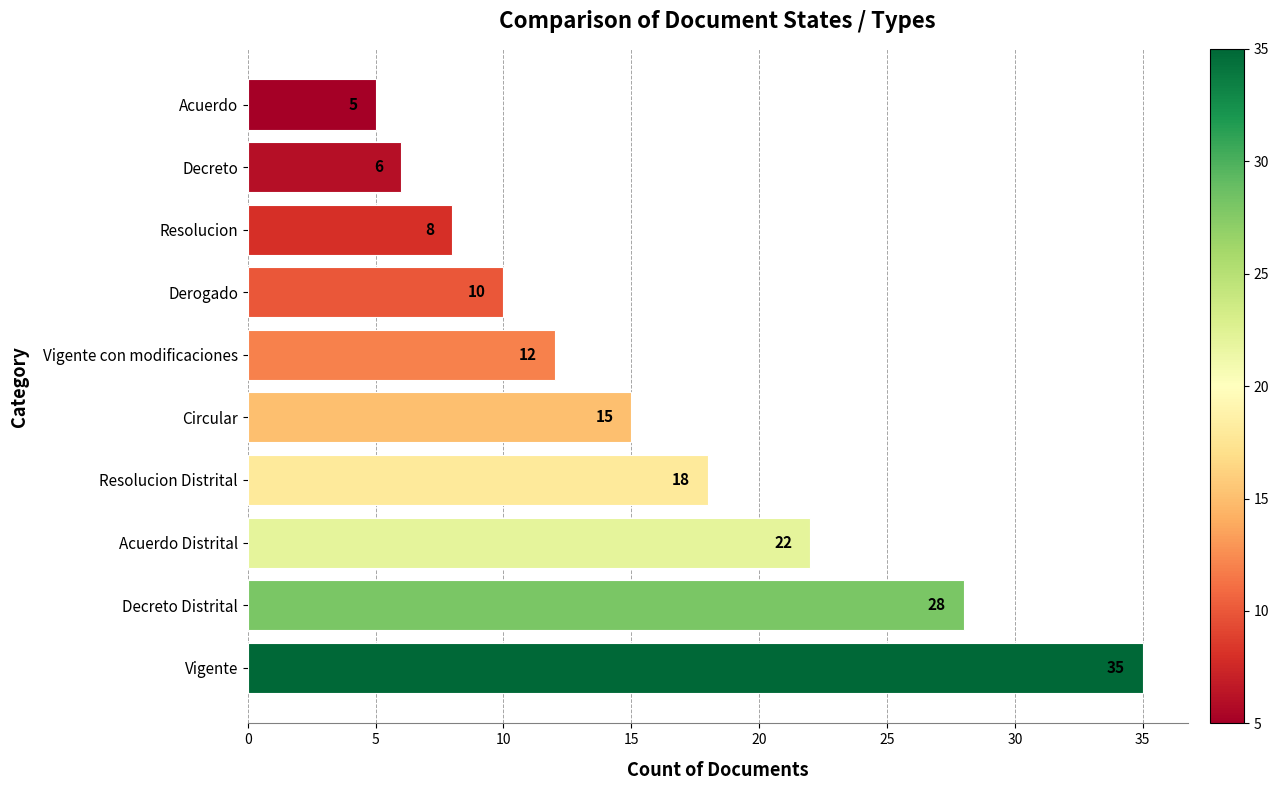

List the labels in order of value, smallest first.

Acuerdo, Decreto, Resolucion, Derogado, Vigente con modificaciones, Circular, Resolucion Distrital, Acuerdo Distrital, Decreto Distrital, Vigente